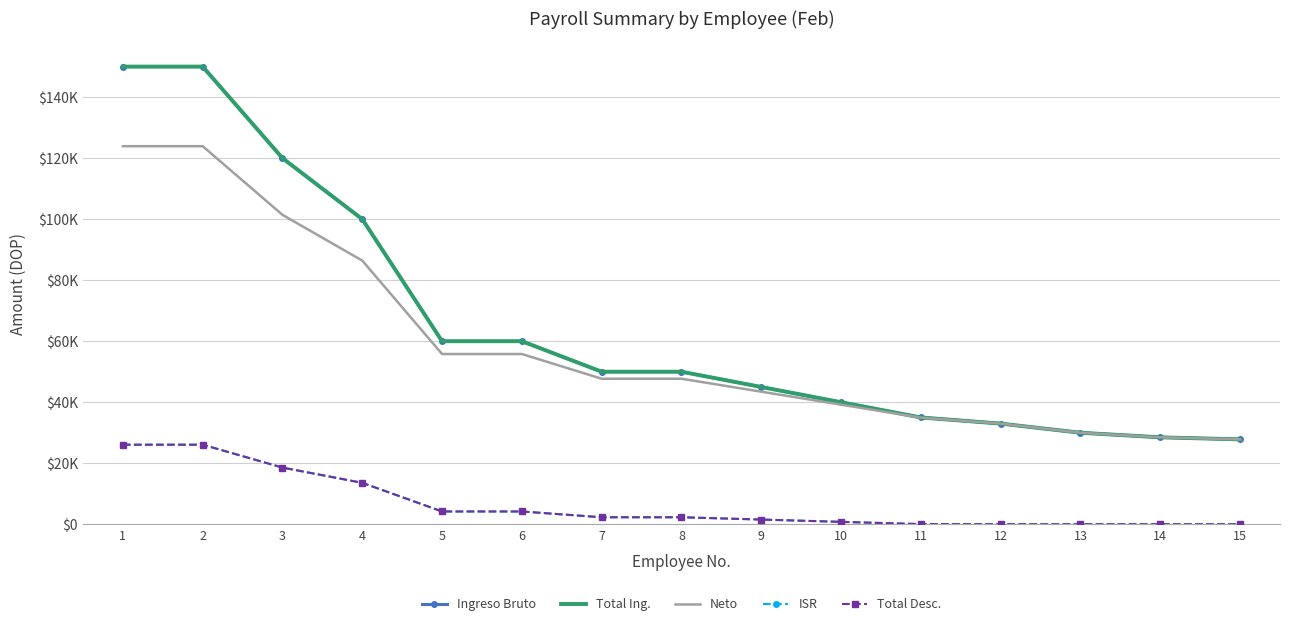

Reading left to right, what are all the values shown in this chart?

Ingreso Bruto: 1=150000.0	2=150000.0	3=120000.0	4=100000.0	5=60000.0	6=60000.0	7=50000.0	8=50000.0	9=45000.0	10=40000.0	11=35000.0	12=33000.0	13=30000.0	14=28500.0	15=27826.0
Total Ing.: 1=150000.0	2=150000.0	3=120000.0	4=100000.0	5=60000.0	6=60000.0	7=50000.0	8=50000.0	9=45000.0	10=40000.0	11=35000.0	12=33000.0	13=30000.0	14=28500.0	15=27826.0
Neto: 1=123917.1	2=123917.1	3=101417.1	4=86417.1	5=55804.1	6=55804.1	7=47702.8	8=47702.8	9=43452.8	10=39202.8	11=34952.8	12=33000.0	13=30000.0	14=28500.0	15=27826.0
ISR: 1=26082.9	2=26082.9	3=18582.9	4=13582.9	5=4195.9	6=4195.9	7=2297.2	8=2297.2	9=1547.2	10=797.2	11=47.2	12=0.0	13=0.0	14=0.0	15=0.0
Total Desc.: 1=26082.9	2=26082.9	3=18582.9	4=13582.9	5=4195.9	6=4195.9	7=2297.2	8=2297.2	9=1547.2	10=797.2	11=47.2	12=0.0	13=0.0	14=0.0	15=0.0